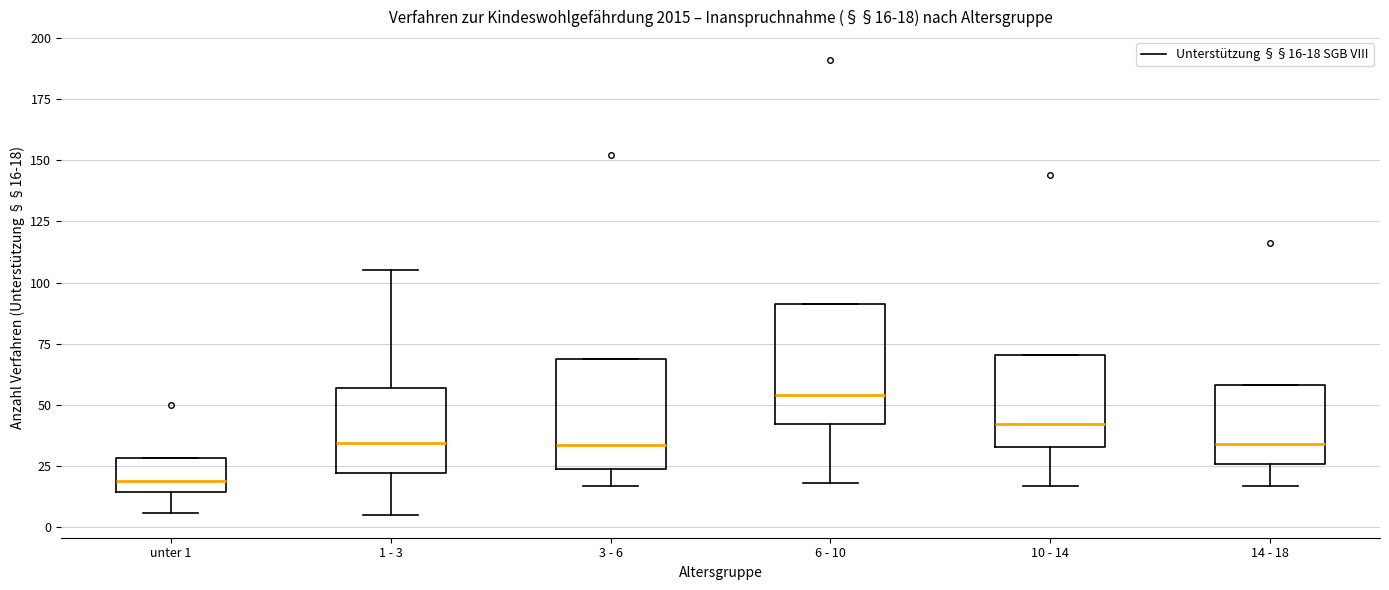

Which box has the highest median line?

6 - 10